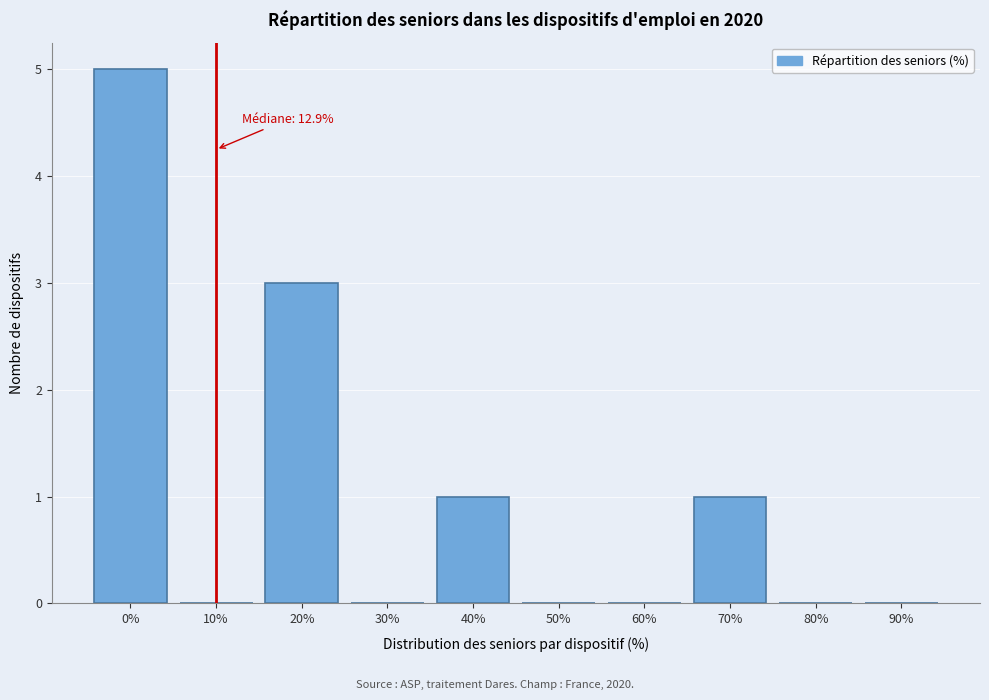

Reading right to left, extract all data points from this chart.

90%=0	80%=0	70%=1	60%=0	50%=0	40%=1	30%=0	20%=3	10%=0	0%=5